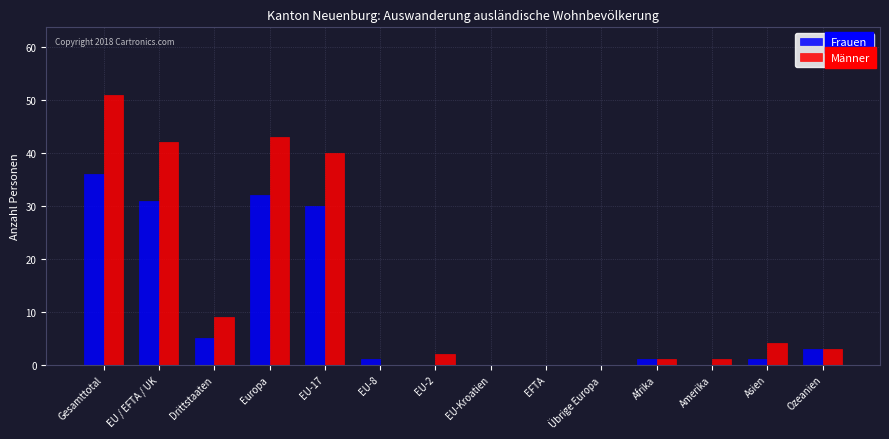

True or false: Männer has a value of 43 at Europa.

True